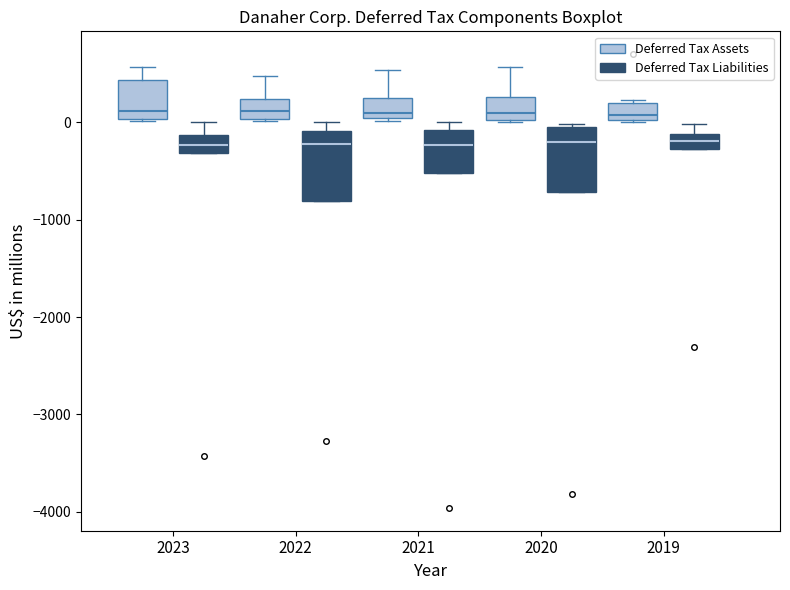

Reading left to right, read every box against the y-axis: the position of its median line, the range the box covers, and the ends of its whiskers. The values are not printed on the chart, so give them approximately, as read against the axis.

2023 (Deferred Tax Assets): median 100, box 0 to 400, whiskers 0 to 600
2023 (Deferred Tax Liabilities): median -200, box -300 to -100, whiskers -300 to 0
2022 (Deferred Tax Assets): median 100, box 0 to 200, whiskers 0 to 500
2022 (Deferred Tax Liabilities): median -200, box -800 to -100, whiskers -800 to 0
2021 (Deferred Tax Assets): median 100, box 0 to 300, whiskers 0 to 500
2021 (Deferred Tax Liabilities): median -200, box -500 to -100, whiskers -500 to 0
2020 (Deferred Tax Assets): median 100, box 0 to 300, whiskers 0 to 600
2020 (Deferred Tax Liabilities): median -200, box -700 to 0, whiskers -700 to 0 (just above the box's upper edge)
2019 (Deferred Tax Assets): median 100, box 0 to 200, whiskers 0 to 200 (just above the box's upper edge)
2019 (Deferred Tax Liabilities): median -200, box -300 to -100, whiskers -300 to 0